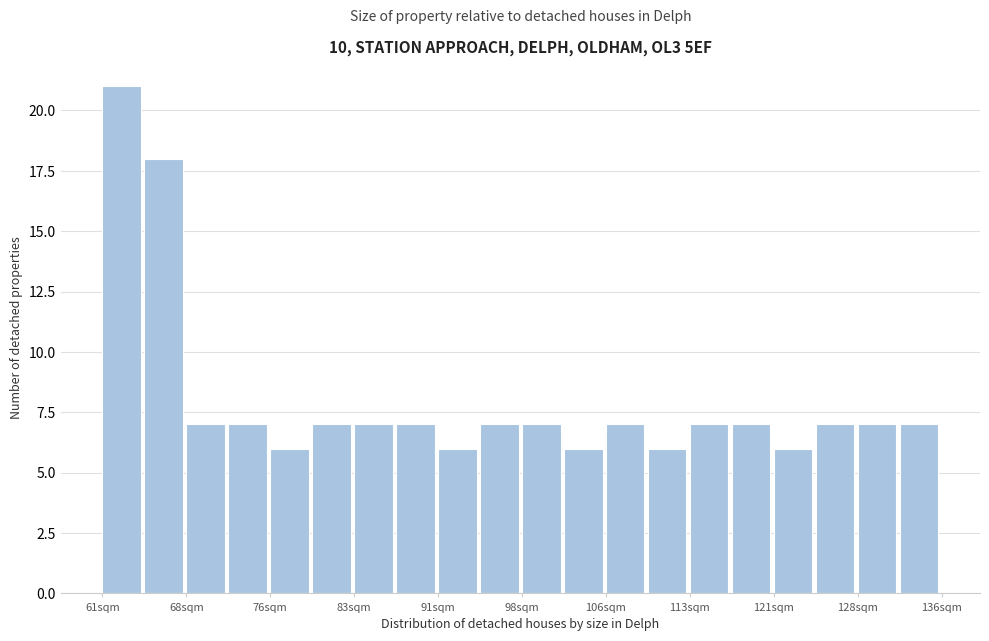

Read against the x-axis, roughly where is the centre of the tallest bar?

63